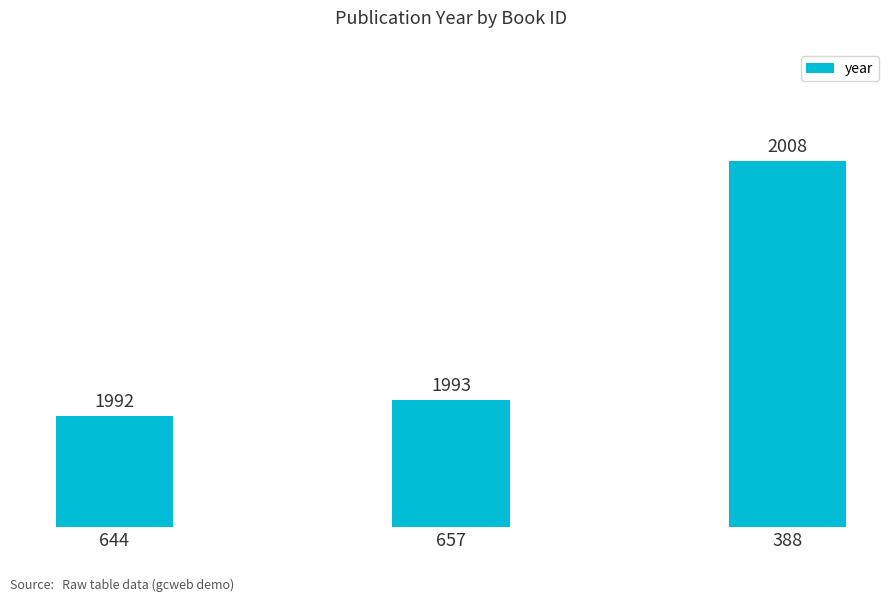

List the labels in order of value, largest first.

388, 657, 644